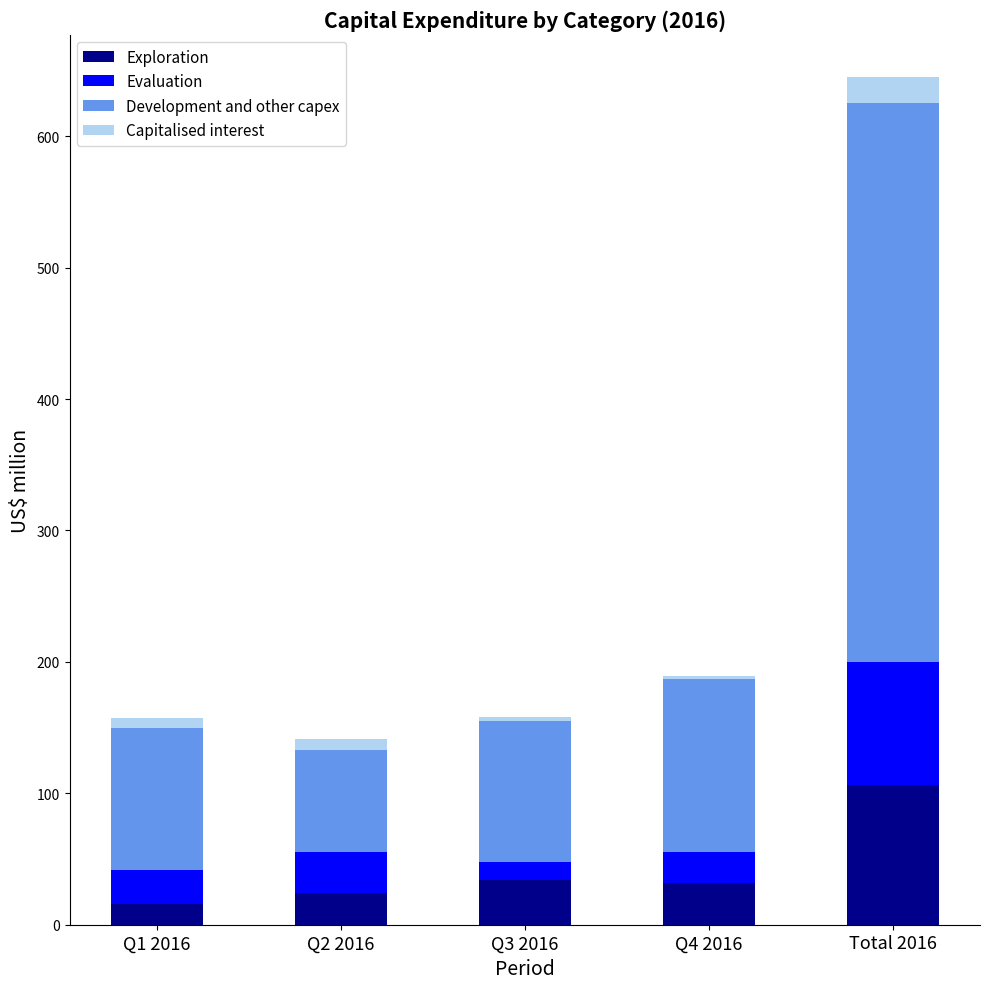

At which category is the sum across all series the highest?

Total 2016